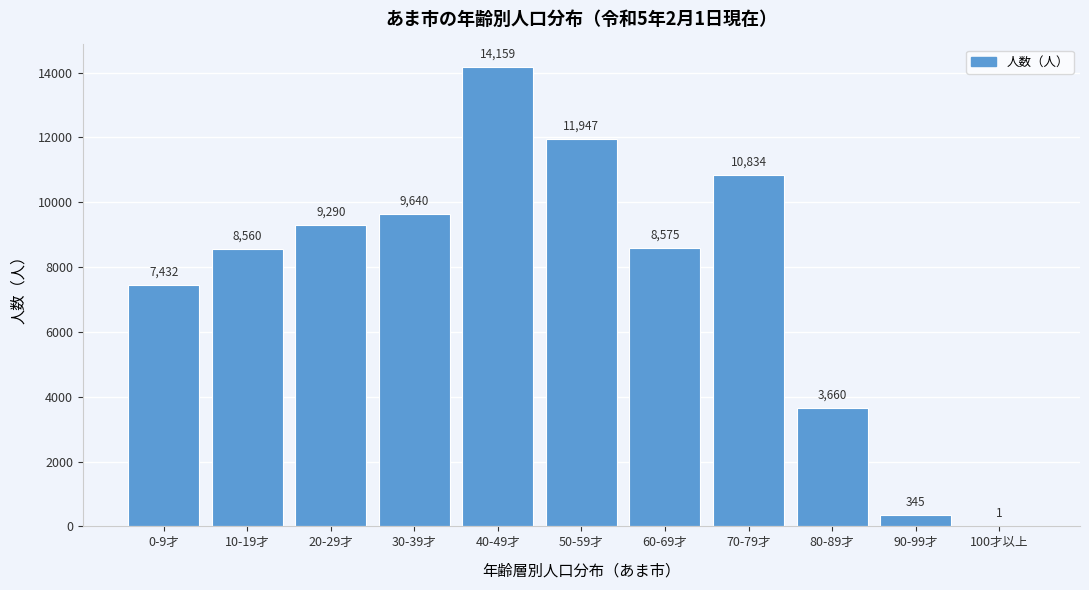

Reading left to right, list all the values displayed in this chart.

0-9才=7432	10-19才=8560	20-29才=9290	30-39才=9640	40-49才=14159	50-59才=11947	60-69才=8575	70-79才=10834	80-89才=3660	90-99才=345	100才以上=1